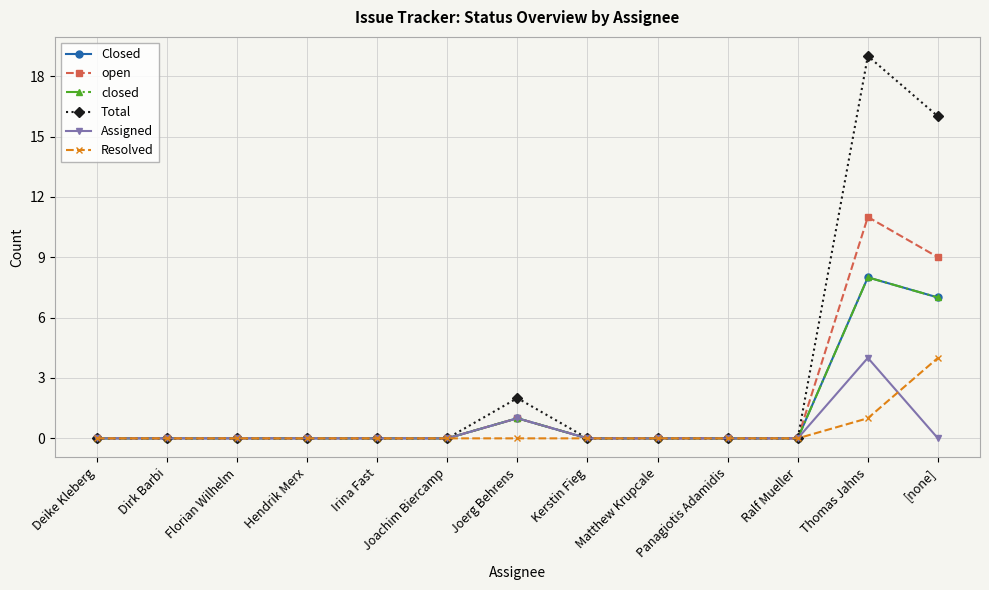

True or false: Assigned and Total intersect in this chart.

False